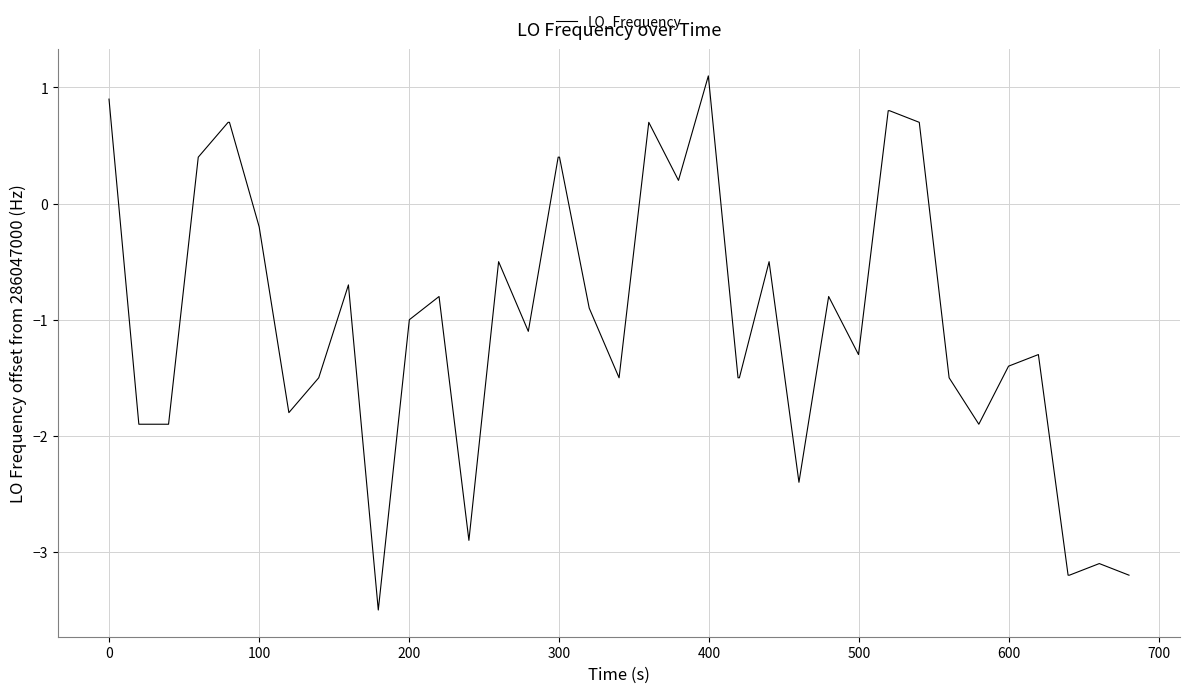

What is the maximum value shown in the chart?

1.1